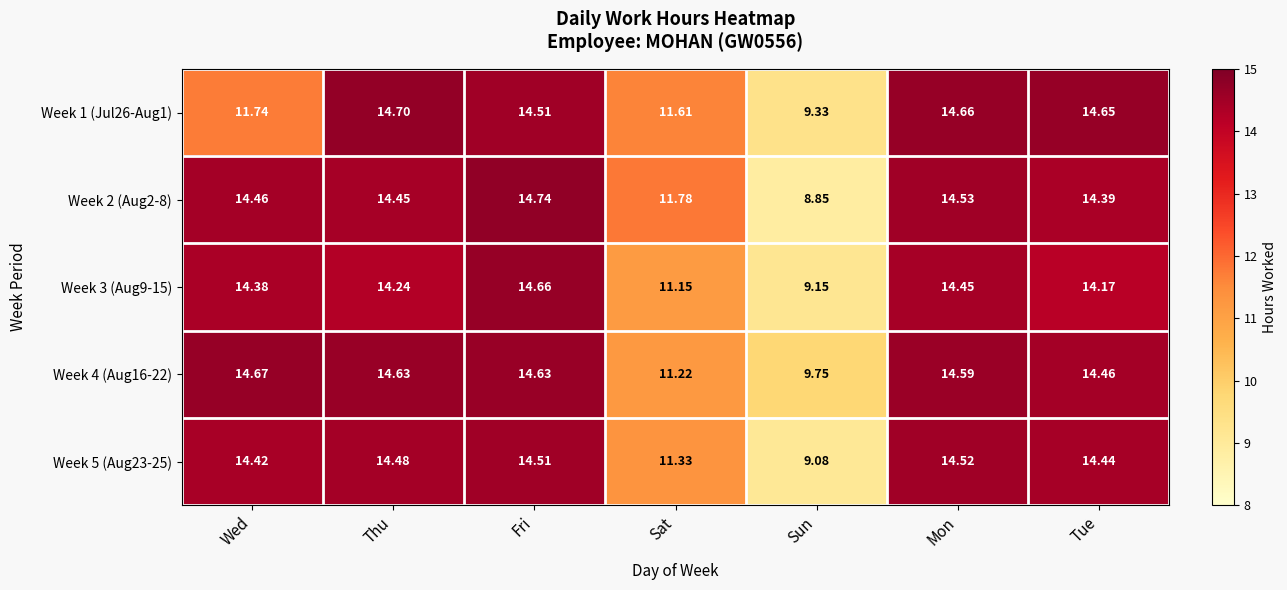

Which category has the lowest value in the Week 4 (Aug16-22) series?

Sun